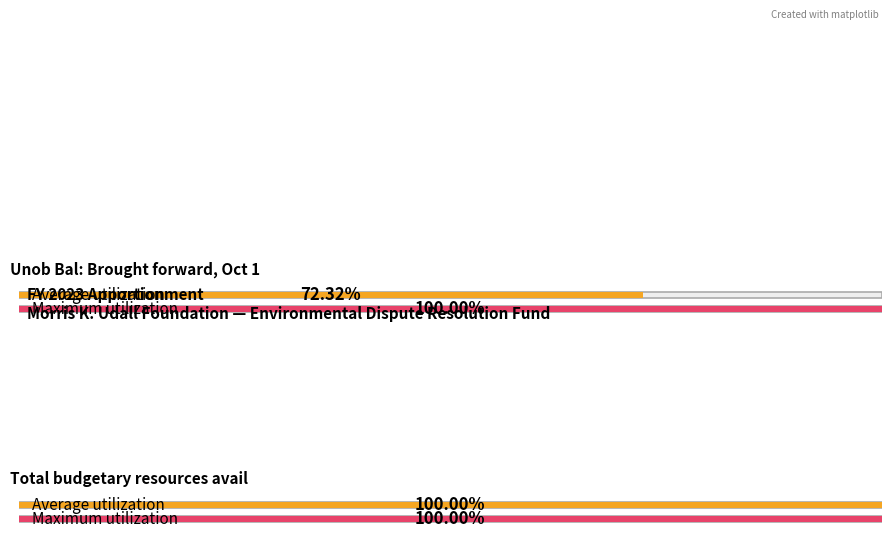

Which has a higher value, Unob Bal: Brought forward, Oct 1 or Total budgetary resources avail?

Total budgetary resources avail